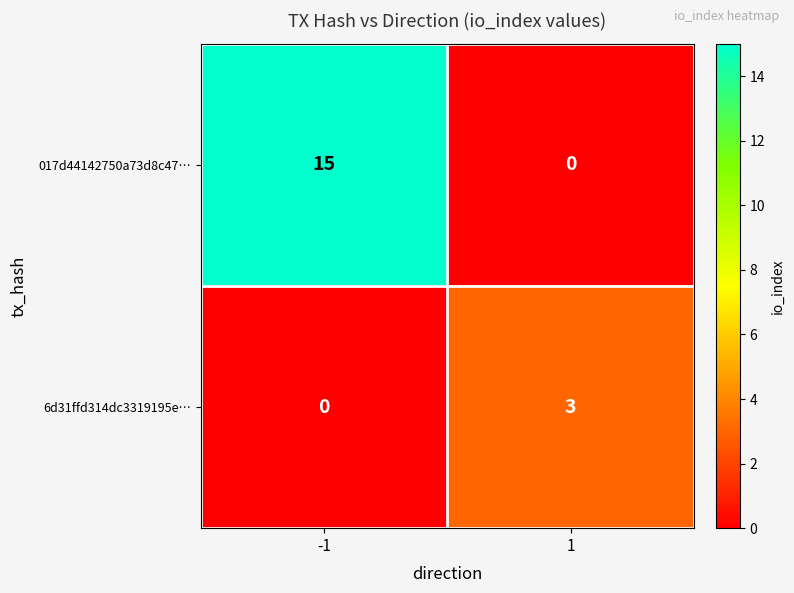

Which series has the widest spread of values?

017d44142750a73d8c47…